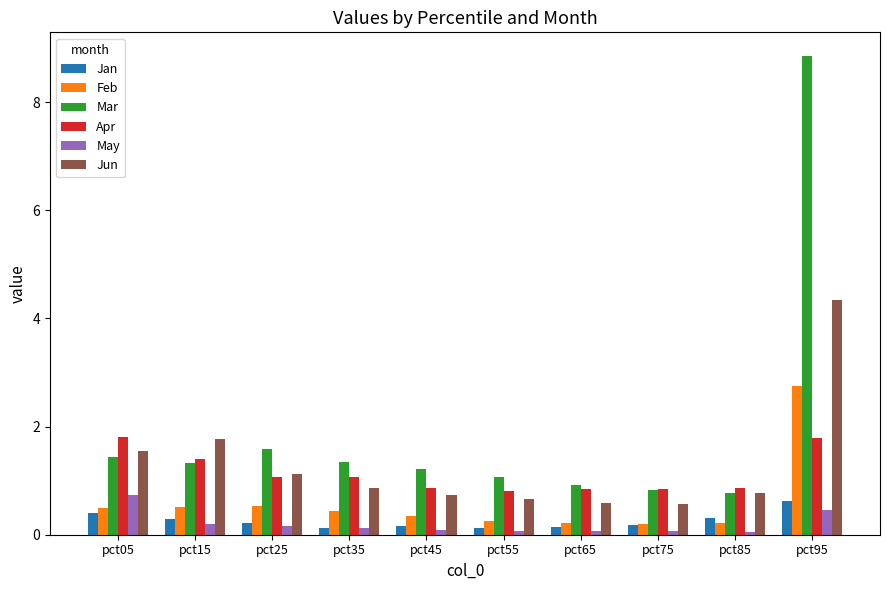

What are all the series names shown in the legend?

Jan, Feb, Mar, Apr, May, Jun